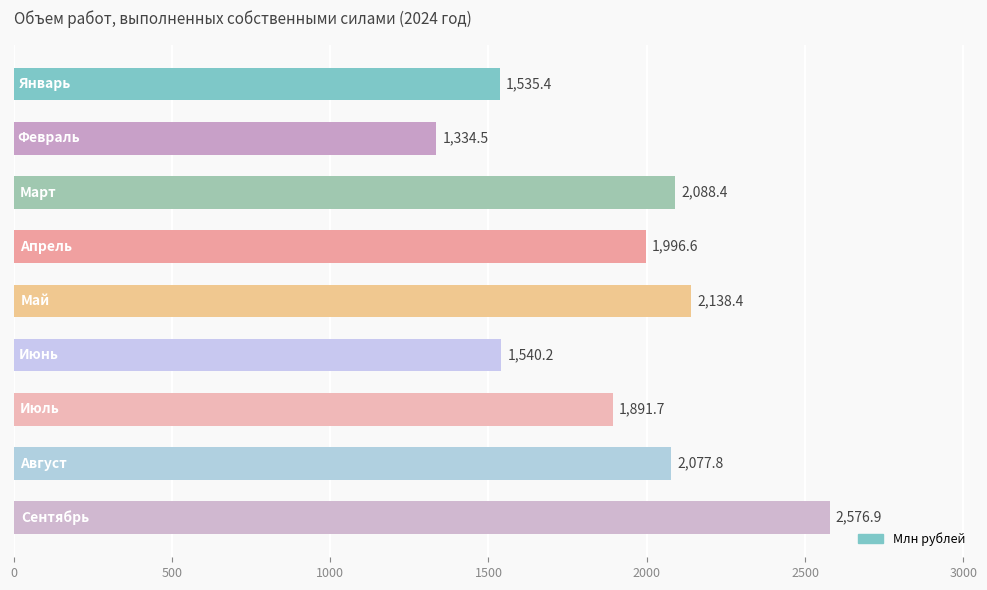

What is the difference between the second highest and second lowest values?

603.0